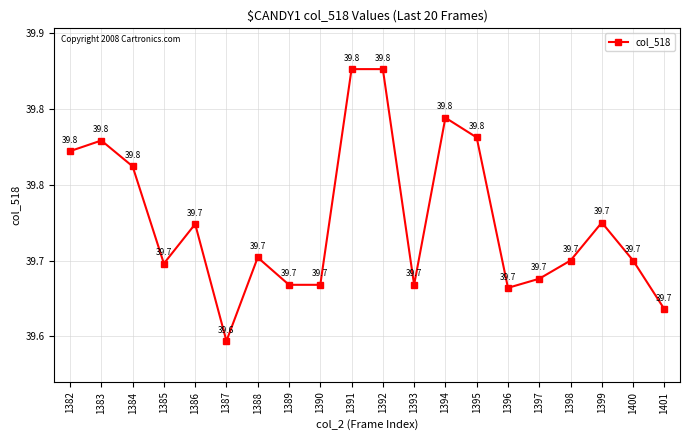

Reading left to right, list all the values displayed in this chart.

1382=39772	1383=39779	1384=39762	1385=39698	1386=39724	1387=39647	1388=39702	1389=39684	1390=39684	1391=39826	1392=39826	1393=39684	1394=39794	1395=39781	1396=39682	1397=39688	1398=39700	1399=39725	1400=39700	1401=39668